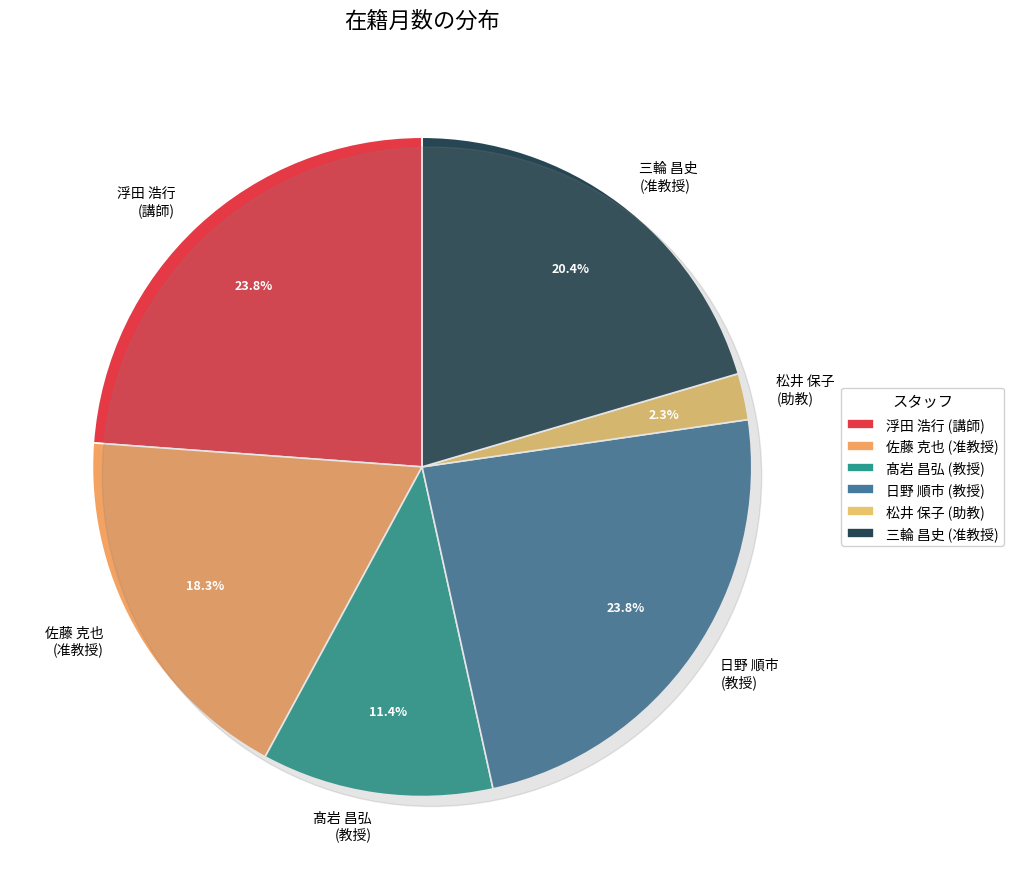

What is the smallest slice in the pie chart?

松井 保子
(助教)